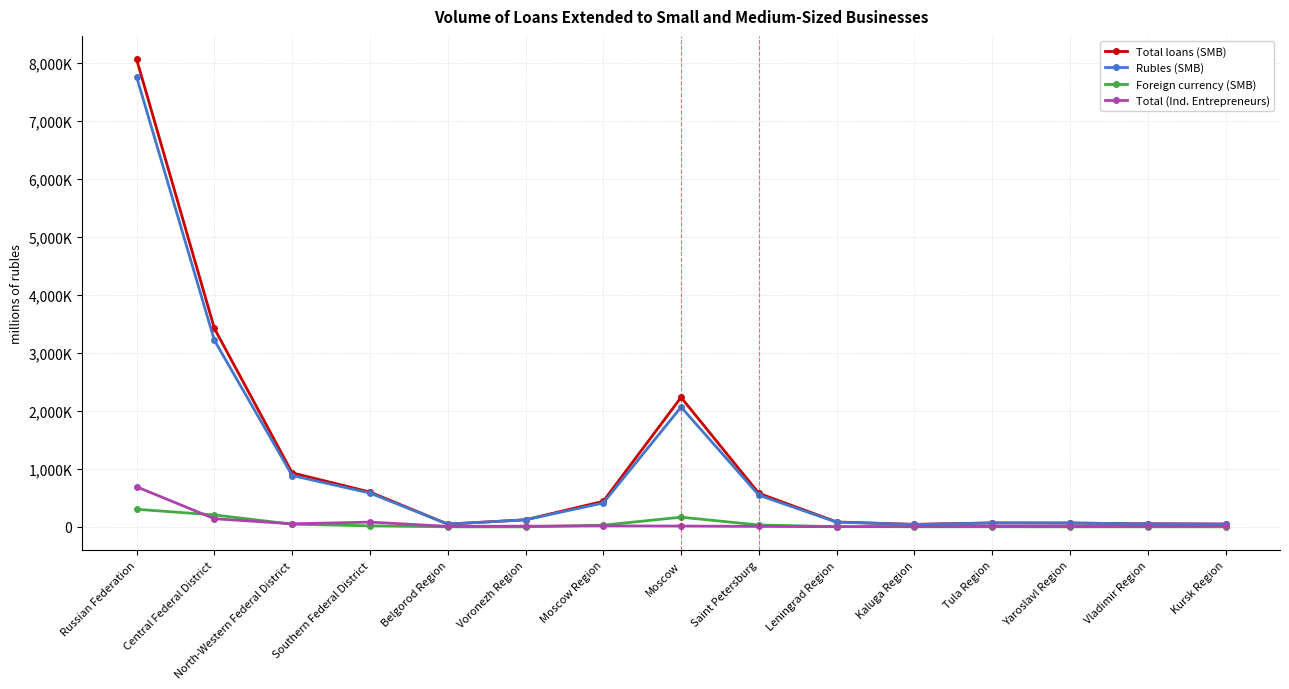

List the labels in order of Total (Ind. Entrepreneurs) value, largest first.

Russian Federation, Central Federal District, Southern Federal District, North-Western Federal District, Moscow Region, Moscow, Kursk Region, Voronezh Region, Belgorod Region, Tula Region, Vladimir Region, Saint Petersburg, Yaroslavl Region, Kaluga Region, Leningrad Region